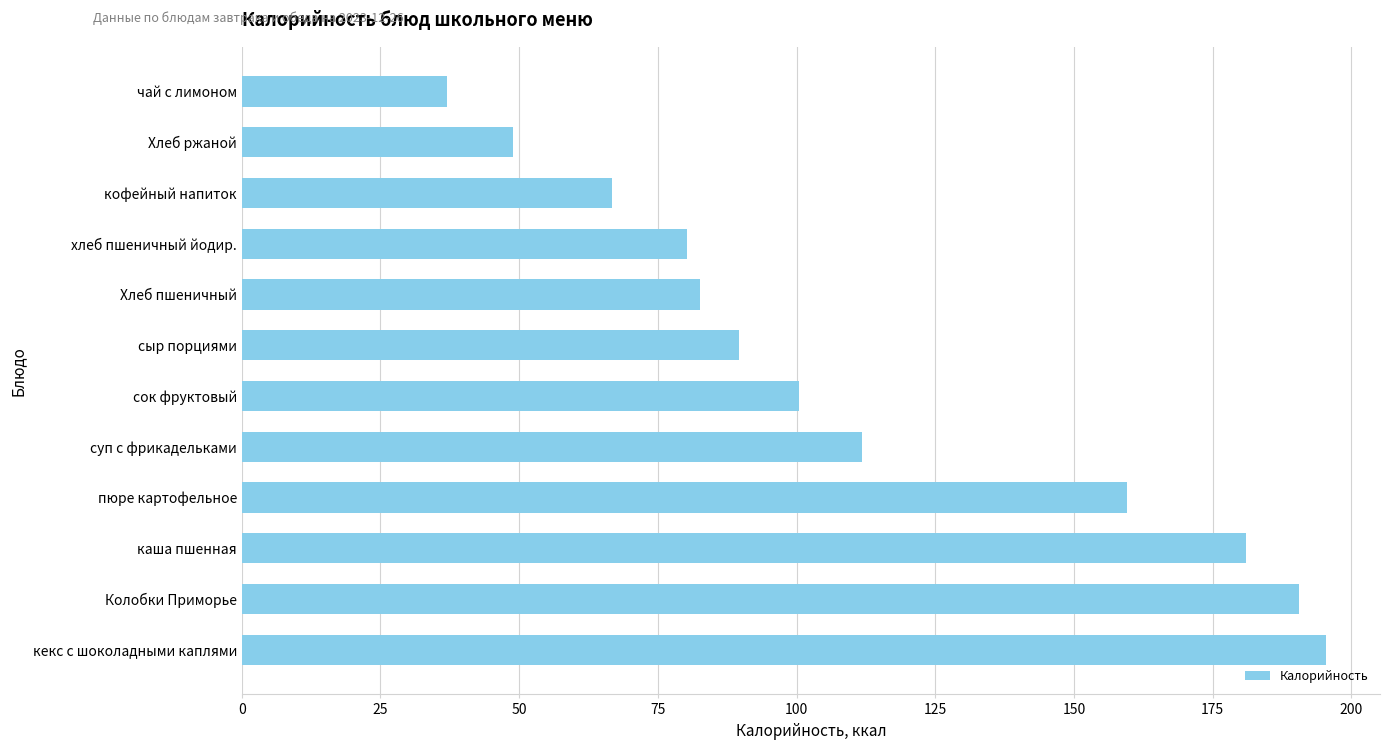

How many data points does each series have?

12